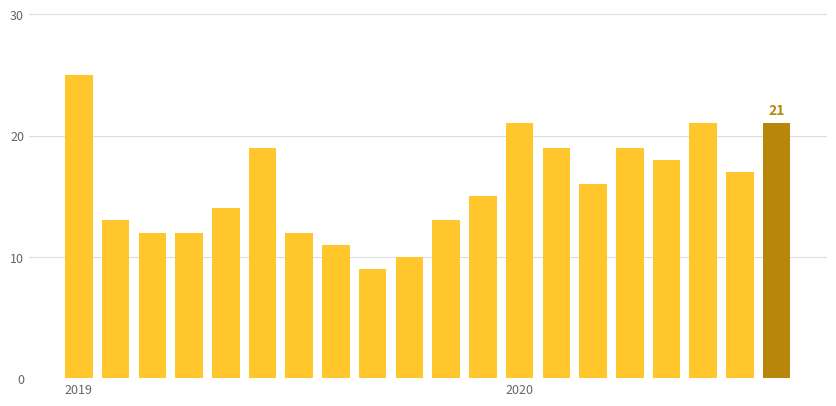

Reading left to right, list all the values displayed in this chart.

25	13	12	12	14	19	12	11	9	10	13	15	21	19	16	19	18	21	17	21